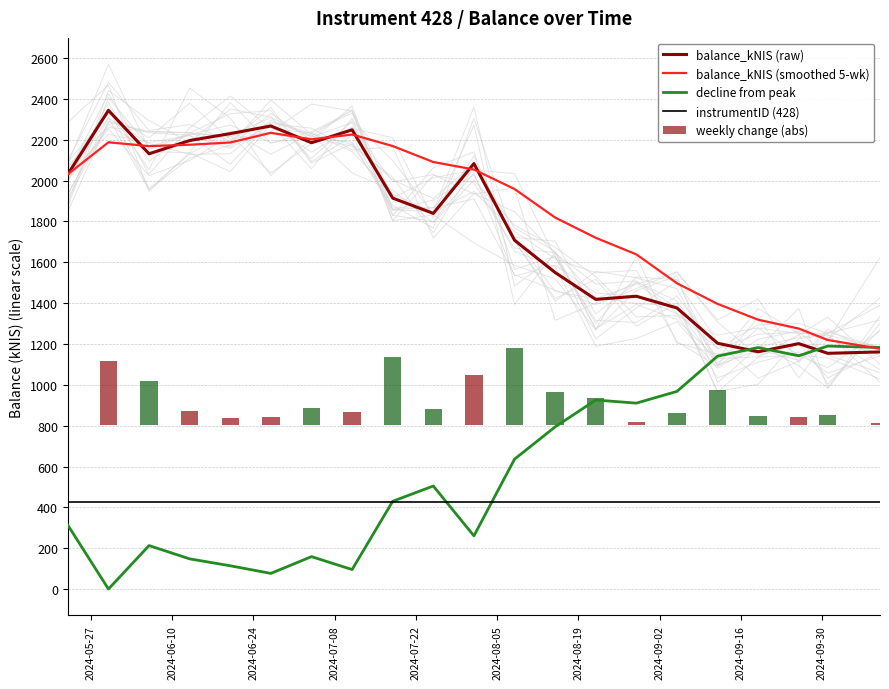

What is the change in value from 2024-08-29 to 2024-09-26?

-232.0